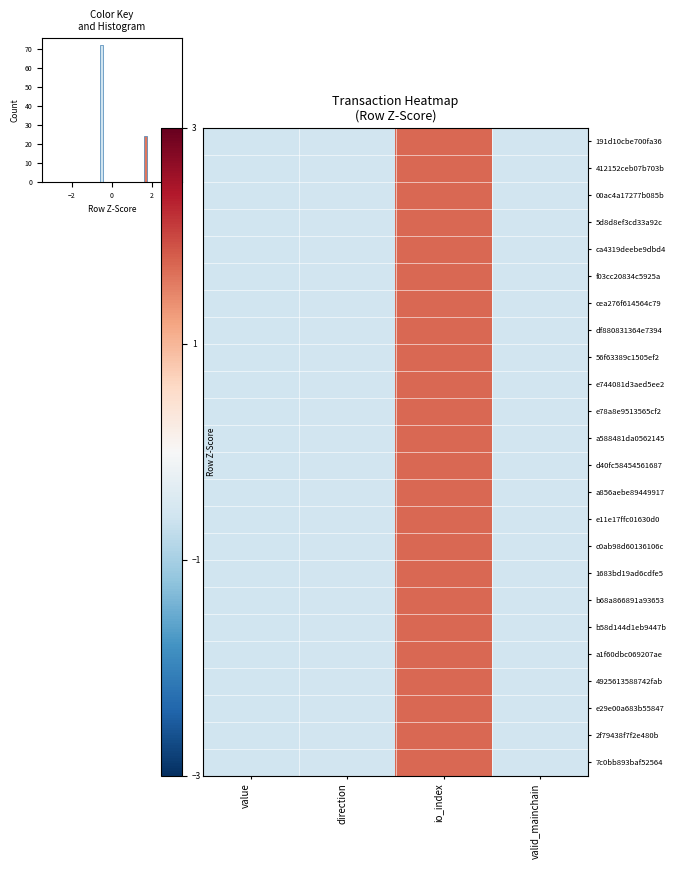

Between value and direction, which is larger?

direction